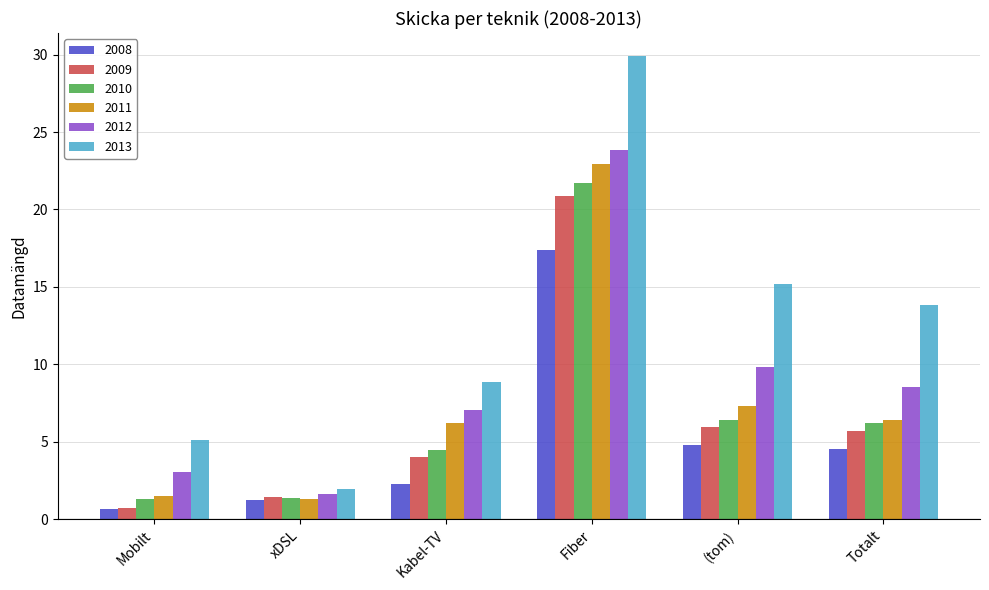

What is the maximum value shown in the chart?

29.9